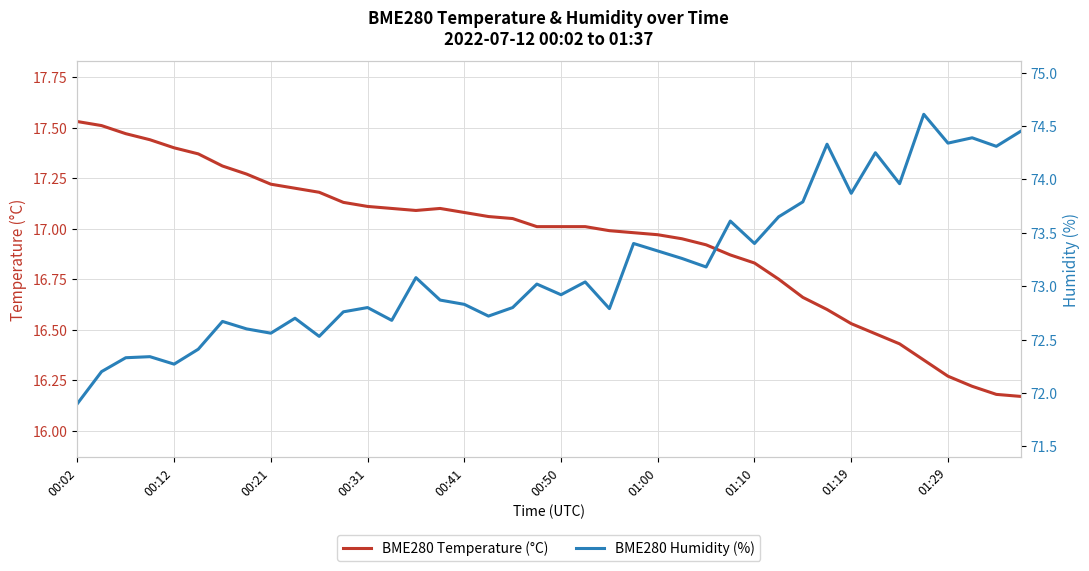

Rank the series by their maximum value, from lowest to highest.

BME280 Temperature (°C), BME280 Humidity (%)